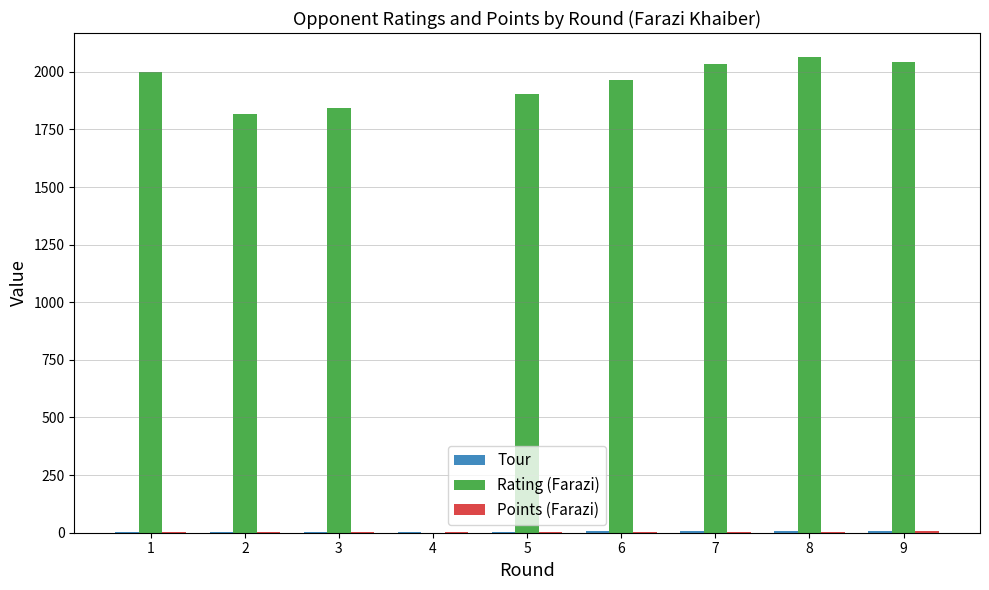

Between 3 and 4, which series saw the biggest shift?

Rating (Farazi)